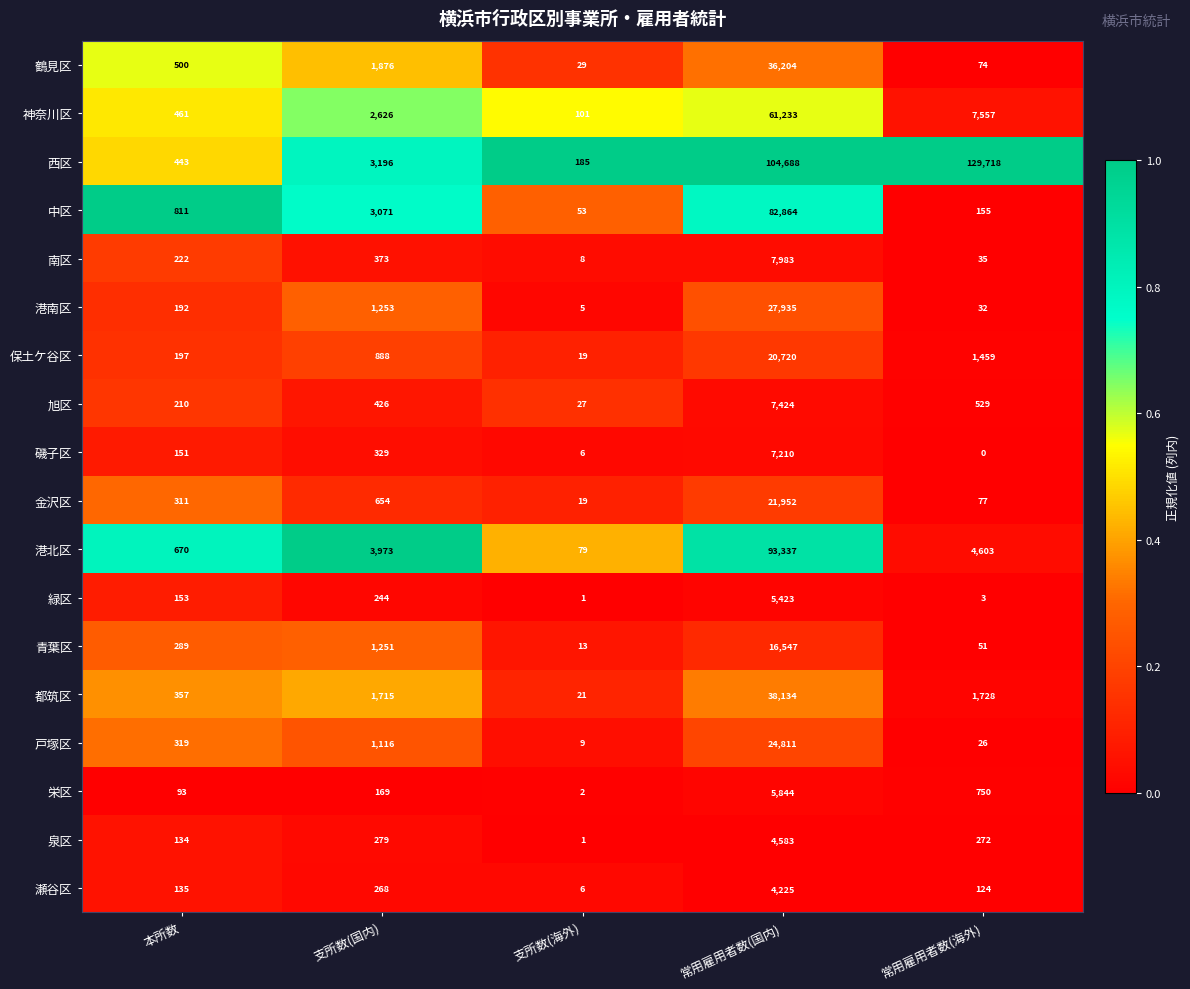

What is the sum of all 南区 values?

8621